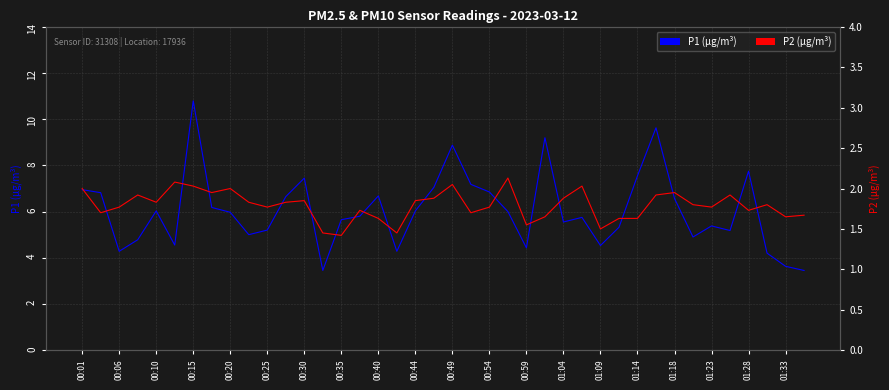

Is it true that P1 (µg/m³) equals 5.3 at 29?

True